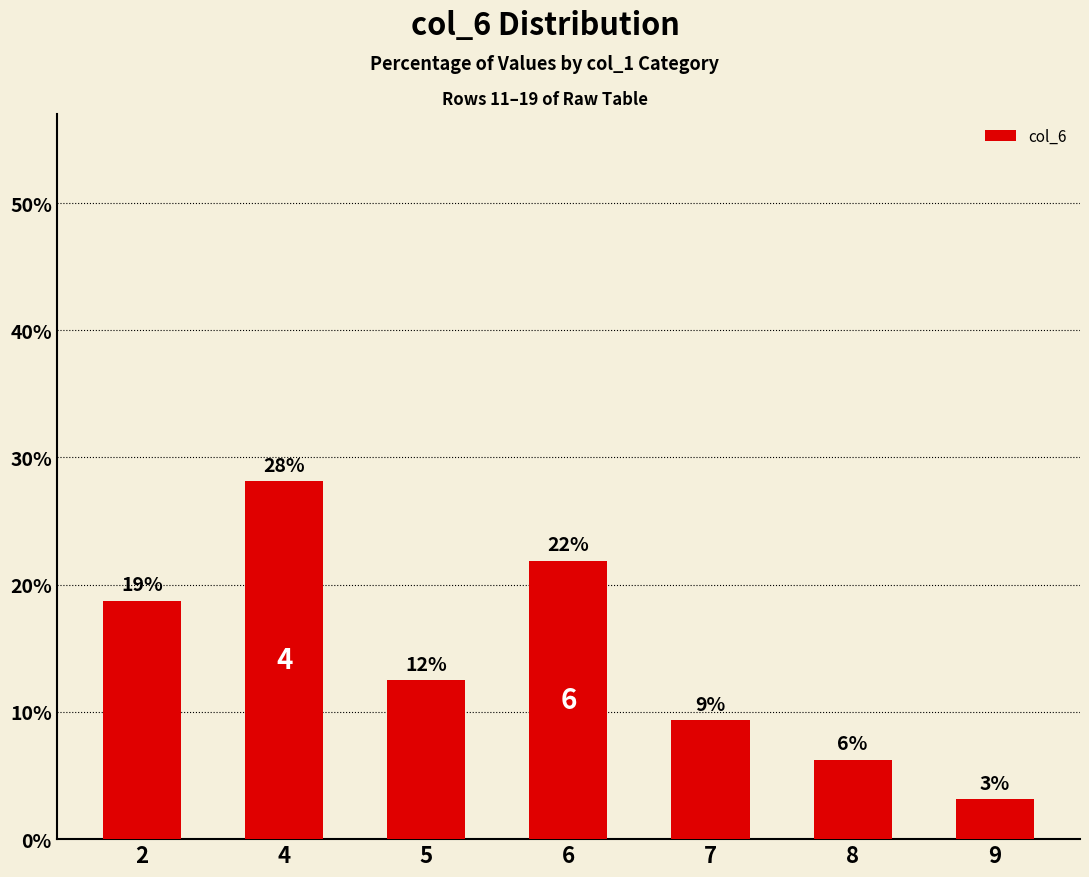

At which label does the data first exceed 12?

2